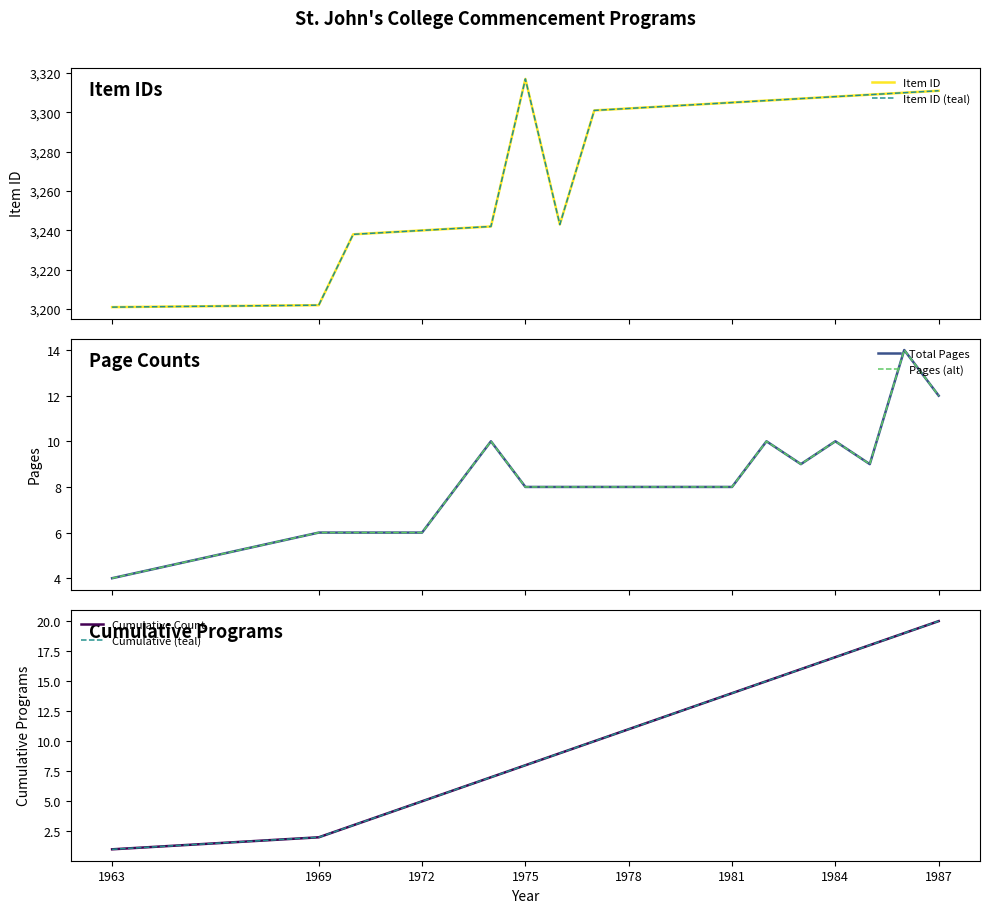

What is the difference between the second highest and second lowest values in the Item ID (teal) series?

109